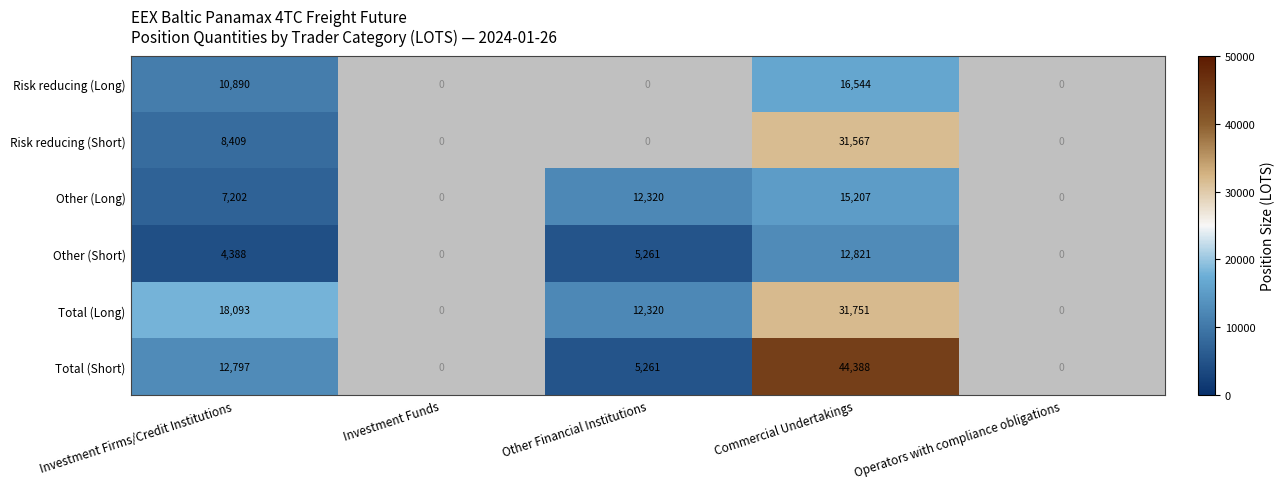

True or false: Other (Long) has a value of 3736.4 at Investment Firms/Credit Institutions.

False